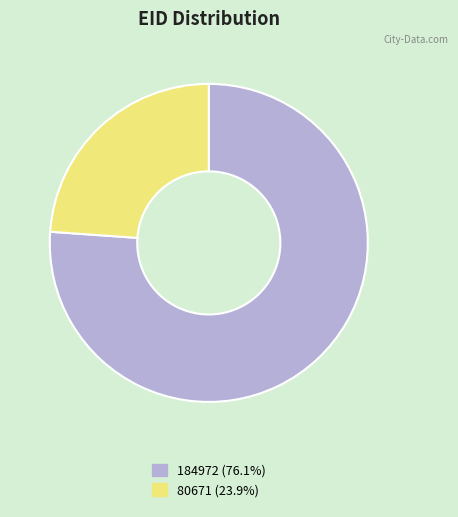

Combined, do 184972 (76.1%) and 80671 (23.9%) account for over 50%?

Yes